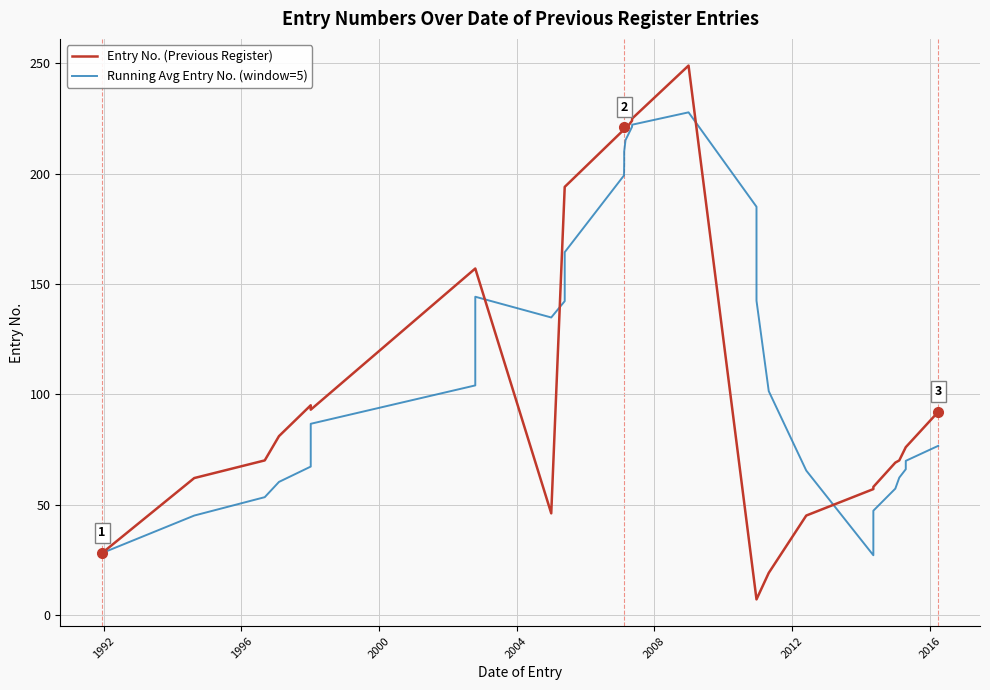

What are all the series names shown in the legend?

Entry No. (Previous Register), Running Avg Entry No. (window=5)